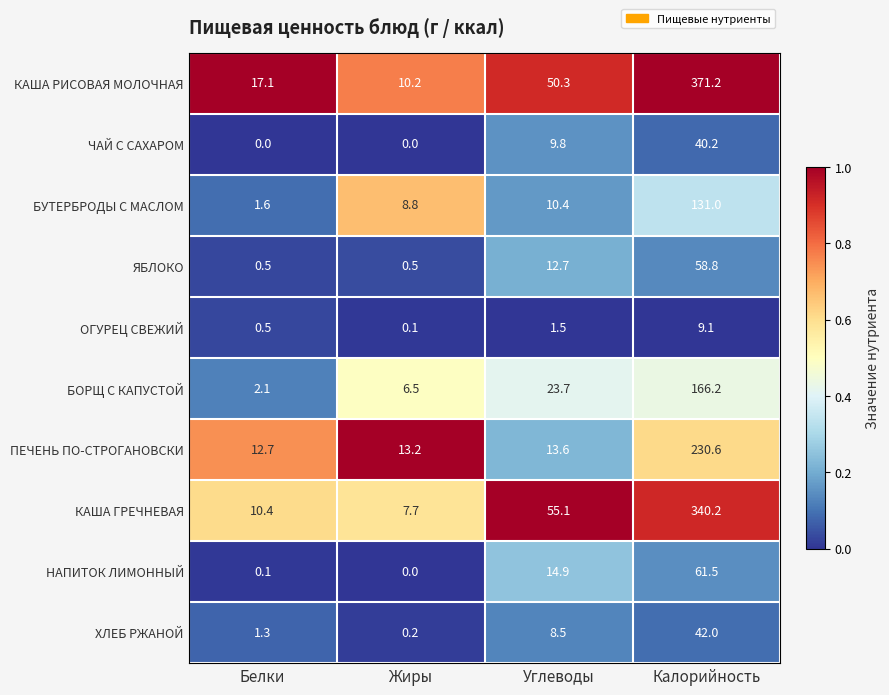

Which series changed the most between Жиры and Углеводы?

КАША ГРЕЧНЕВАЯ